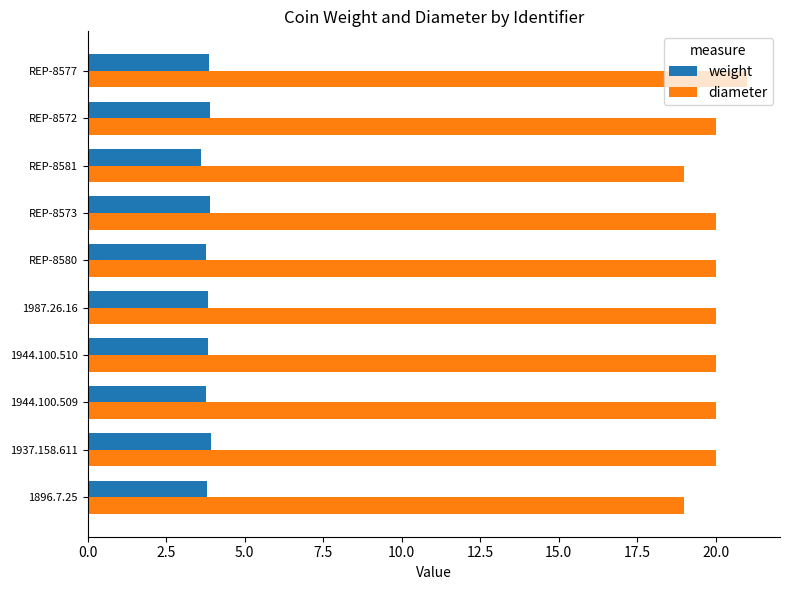

List the series in order of their peak value, lowest first.

weight, diameter